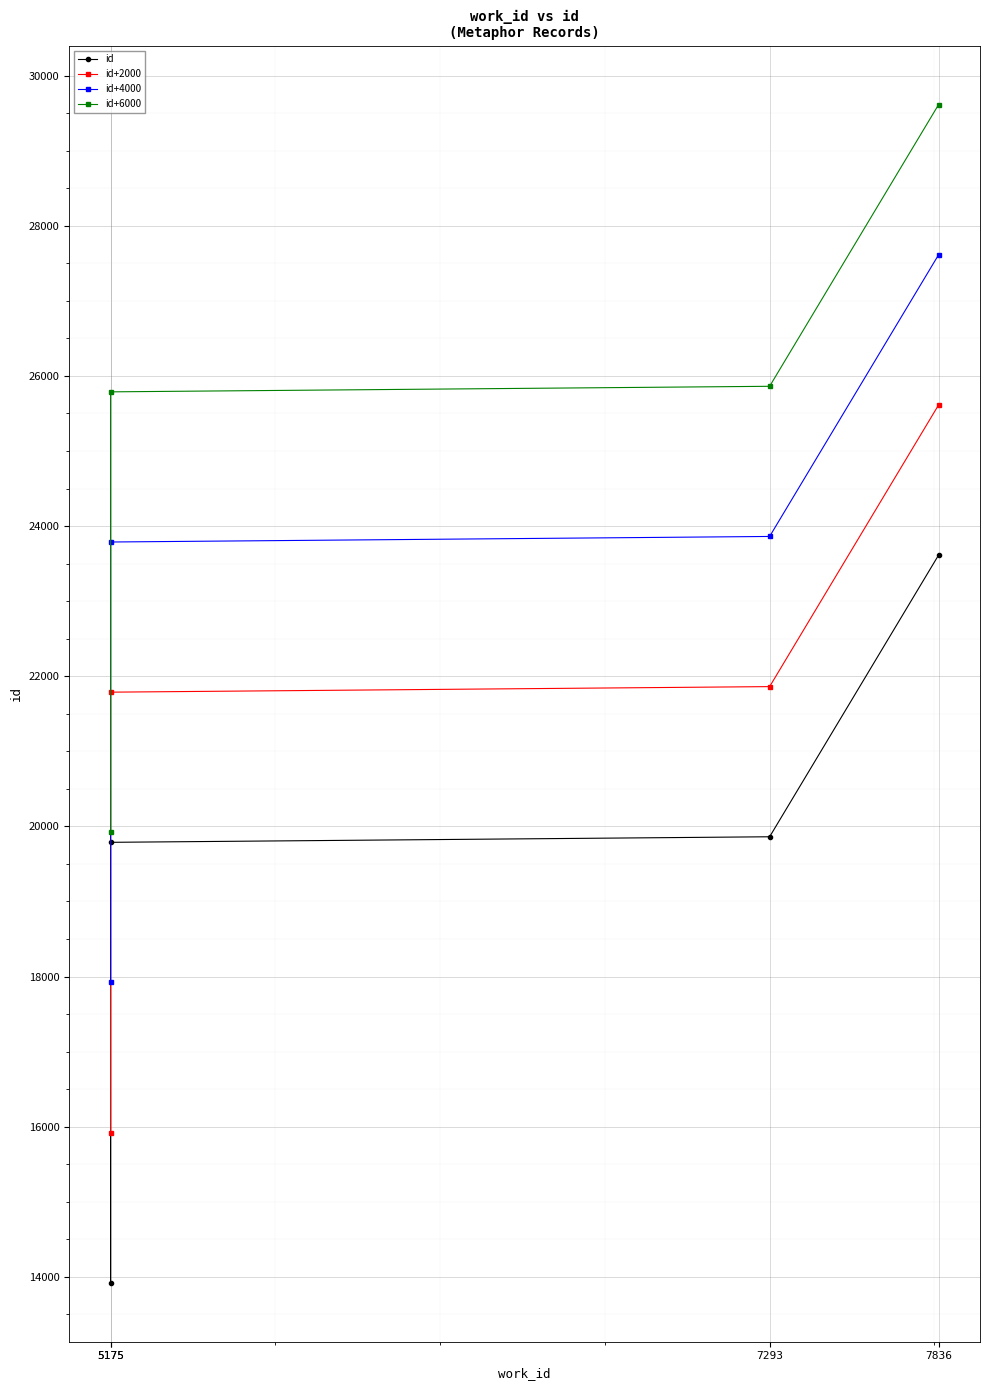

At which category does the chart reach its peak across all series?

7836